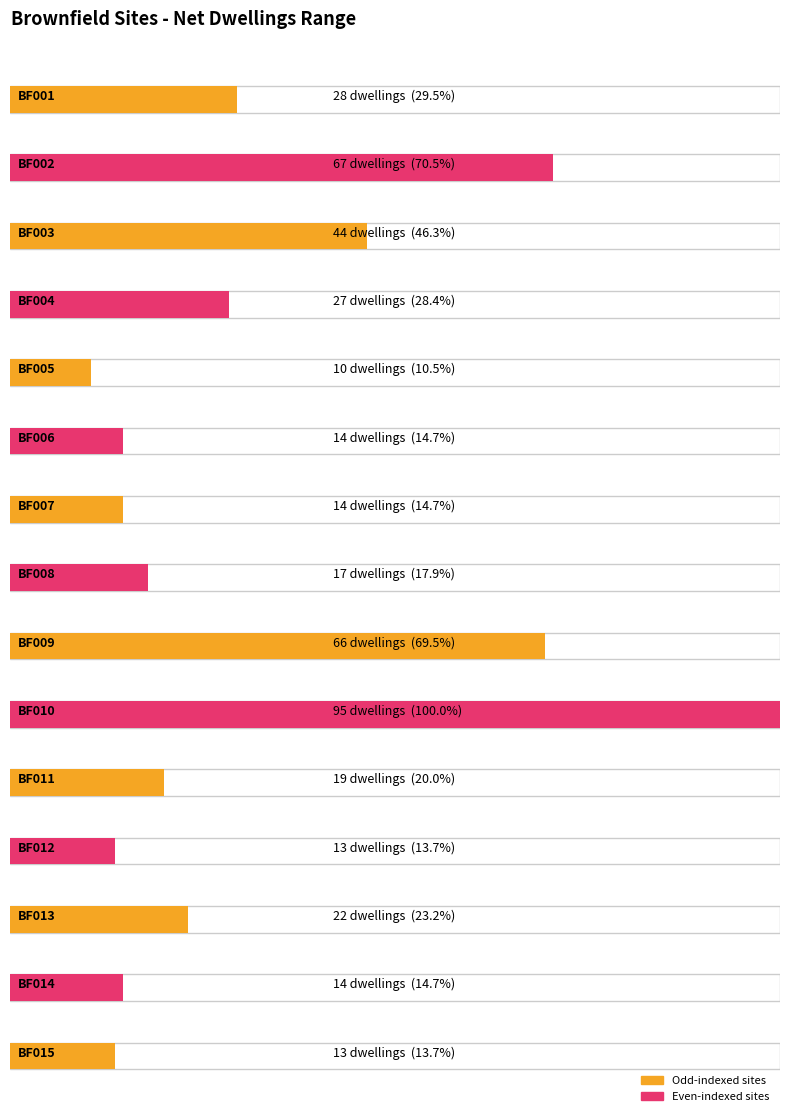

Is it true that NetDwellingsRangeTo equals 36 at BF004?

False